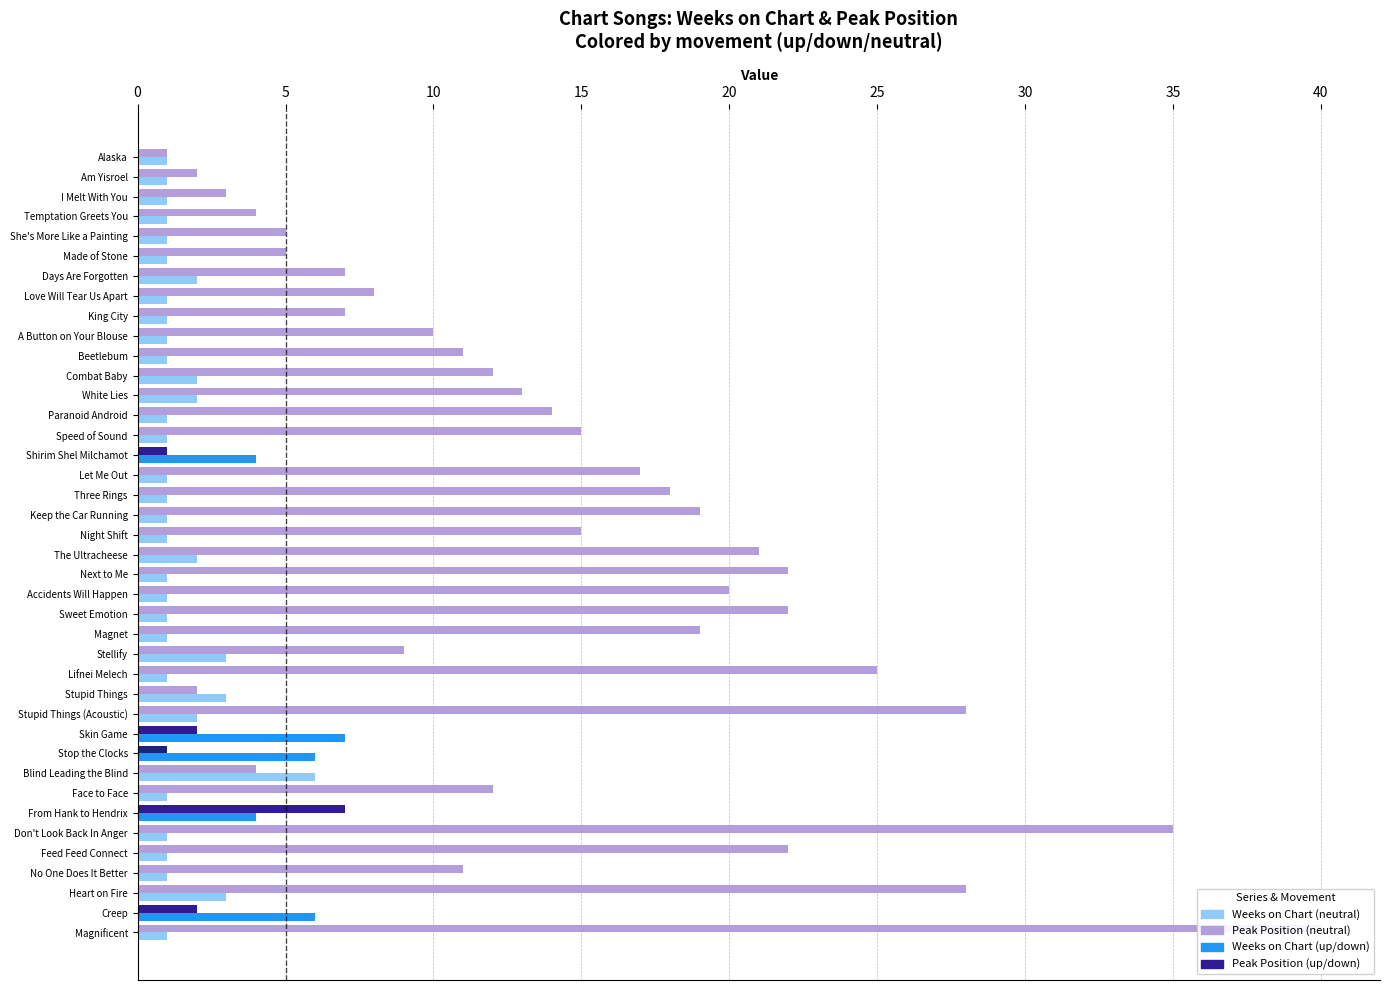

Count the Weeks on Chart values in the range 1 to 2.

31